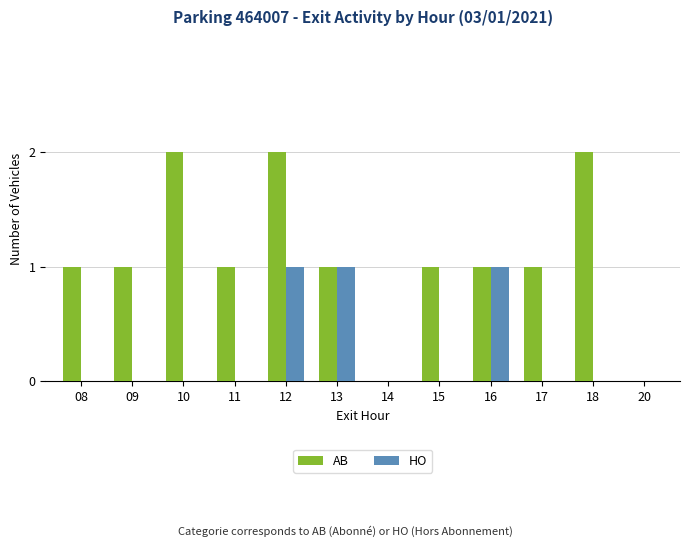

The value of AB at 17 is 1. True or false?

True